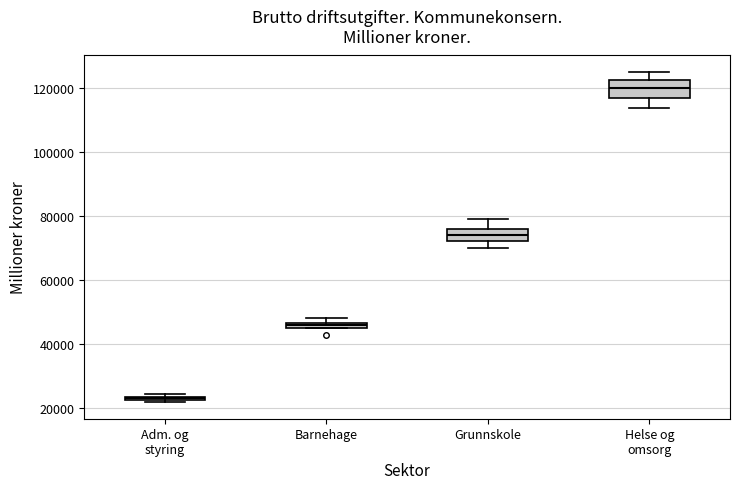

Which box's median line is the lowest?

Adm. og styring